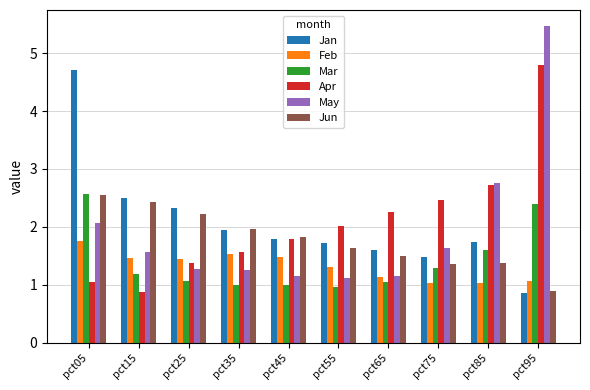

What is the difference between the highest and lowest values at pct15?

1.6